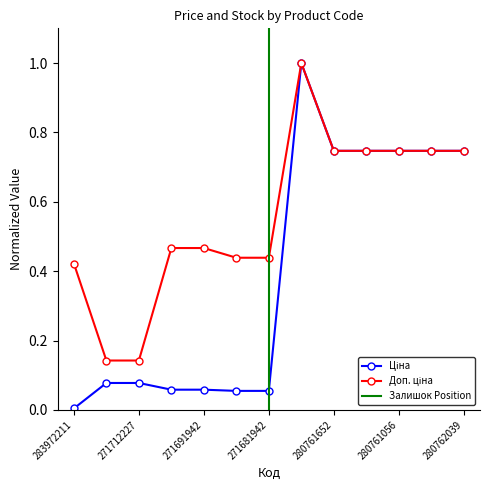

At which category is the sum across all series the highest?

284392211